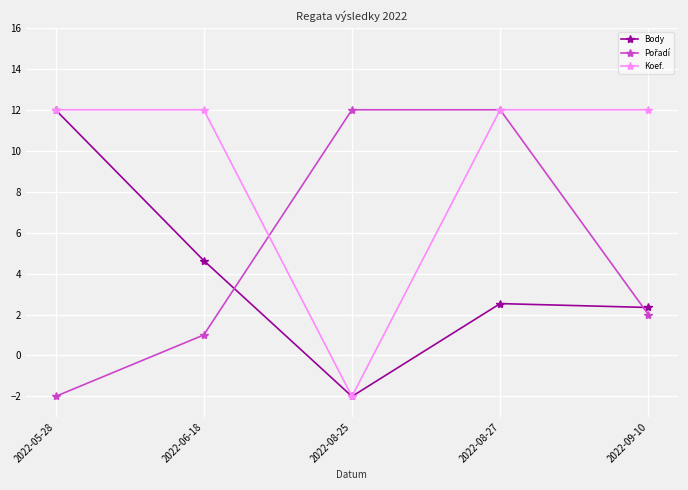

At which label does Body reach its minimum?

2022-08-25